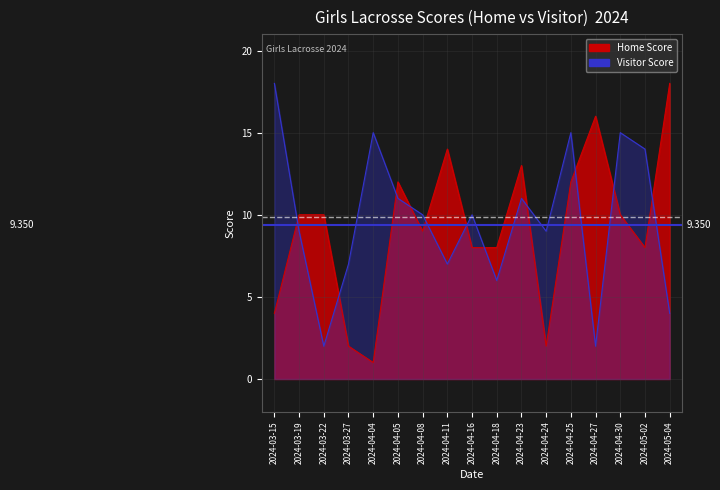

What is the difference between the maximum and minimum values in the Home Score series?

17